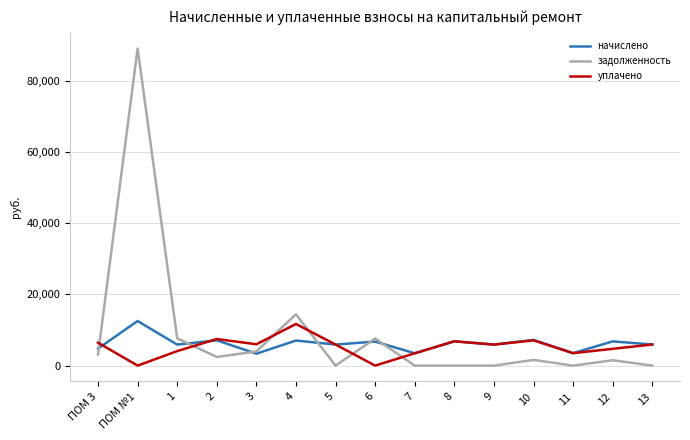

What is the maximum value shown in the chart?

89129.0